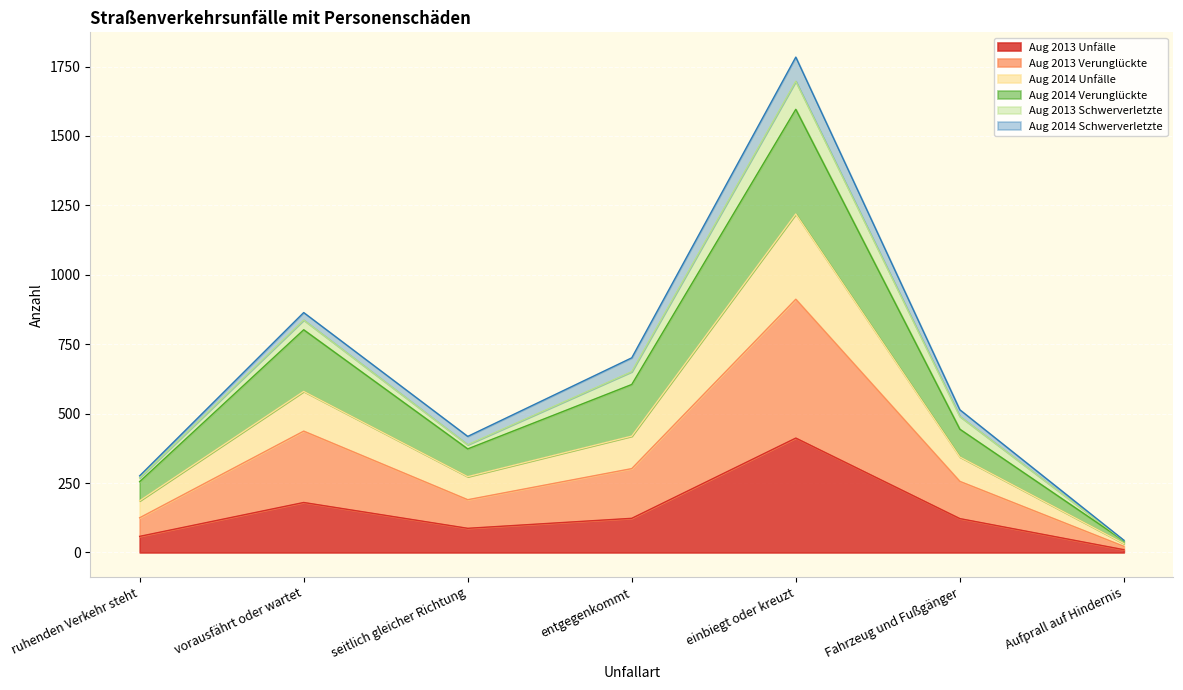

How many lines are shown in the chart?

6